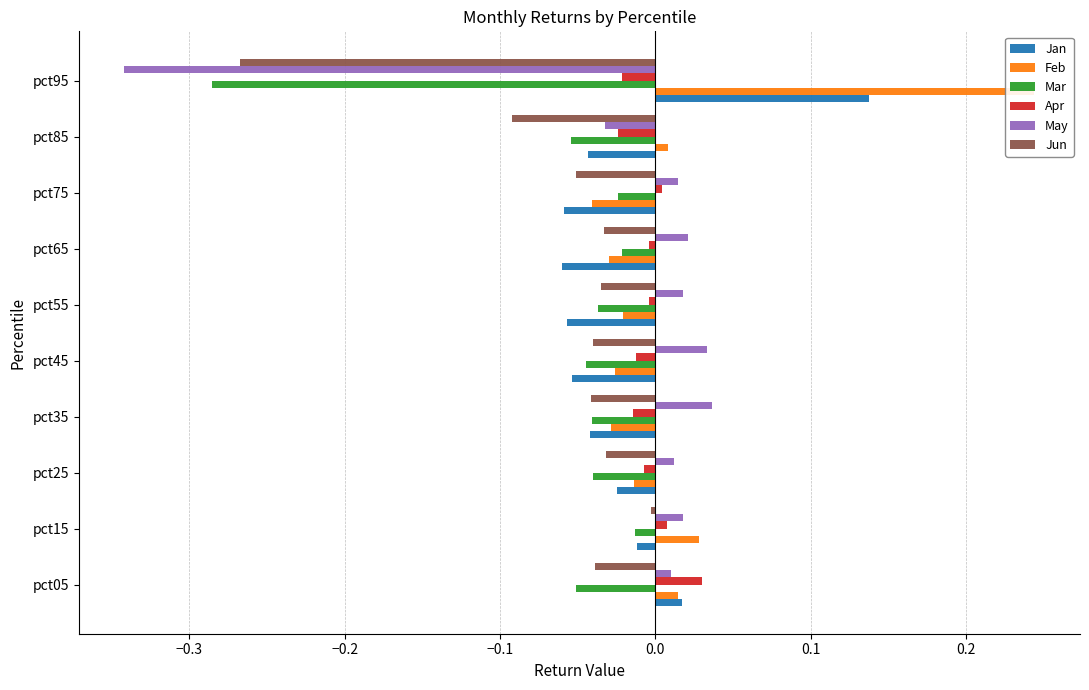

Which series changed the most between pct15 and pct45?

Feb